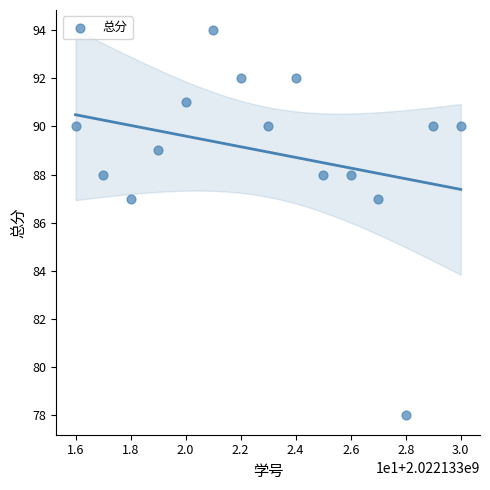

What is the range of Y values (max minus min)?

16